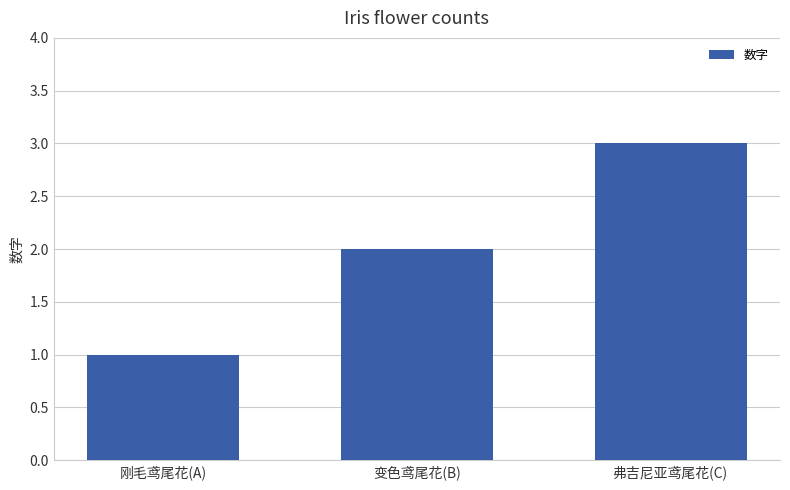

What is the difference between the values at 弗吉尼亚鸢尾花(C) and 刚毛鸢尾花(A)?

2